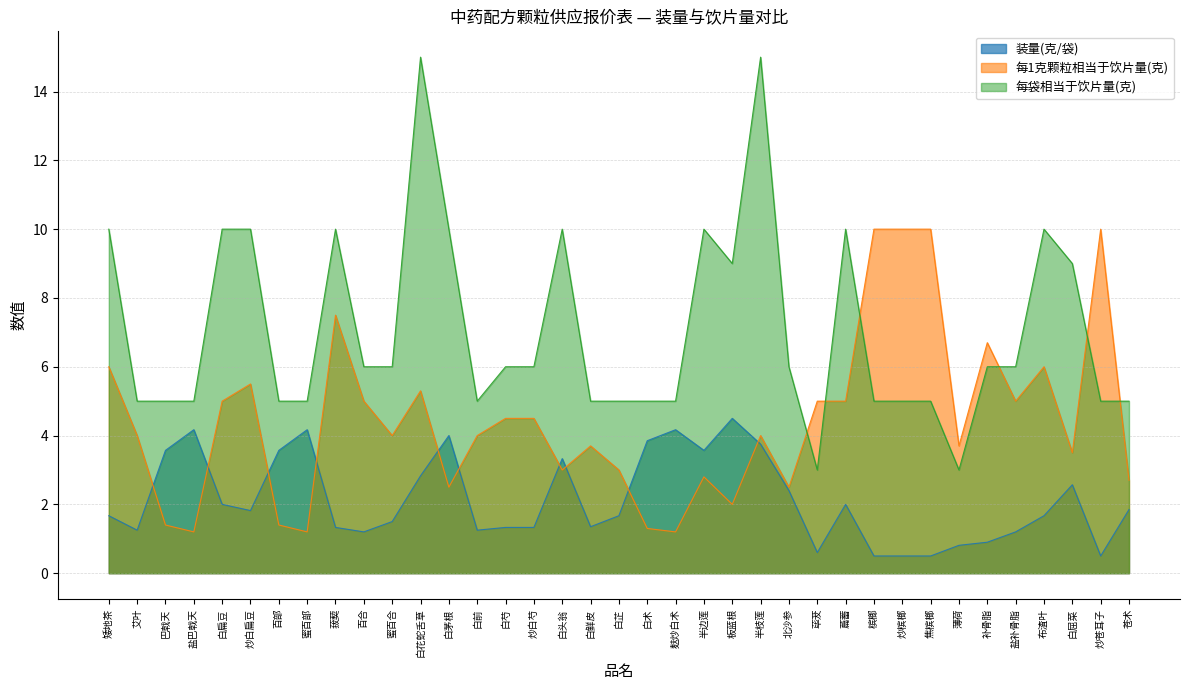

What position from the right is 薄荷?

7